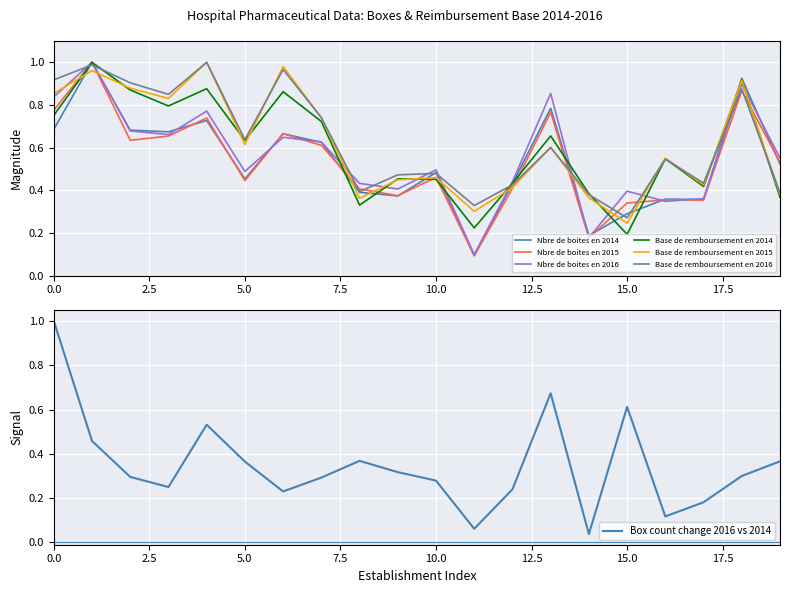

The Base de remboursement en 2014 series shows 0.3 at 15.0. True or false?

False